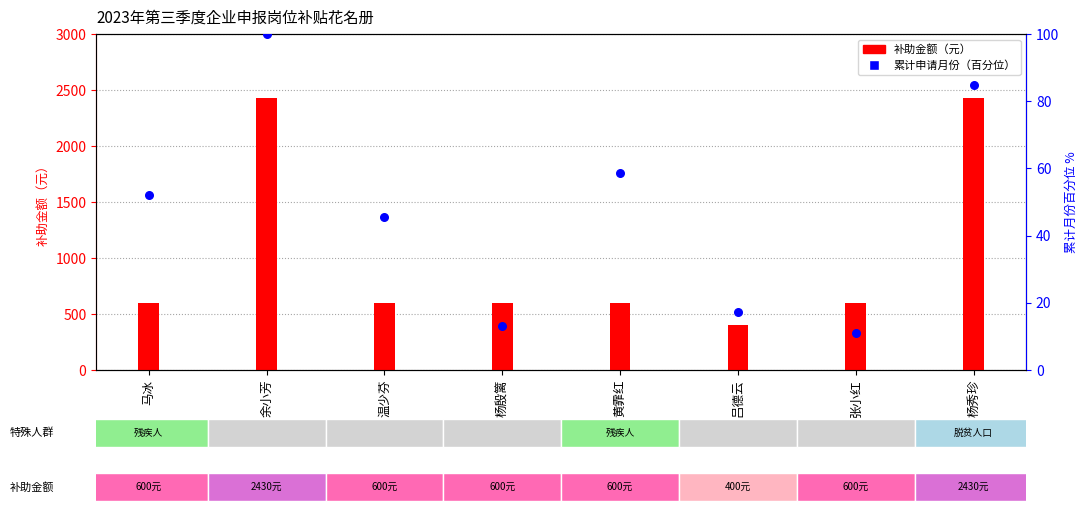

At how many categories does at least one series exceed 686?

2